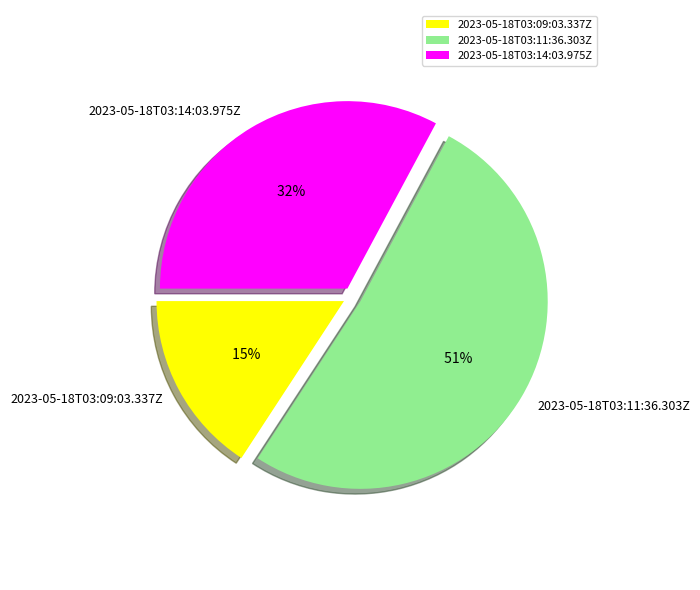

Is it true that 2023-05-18T03:09:03.337Z is 24% of the pie?

False